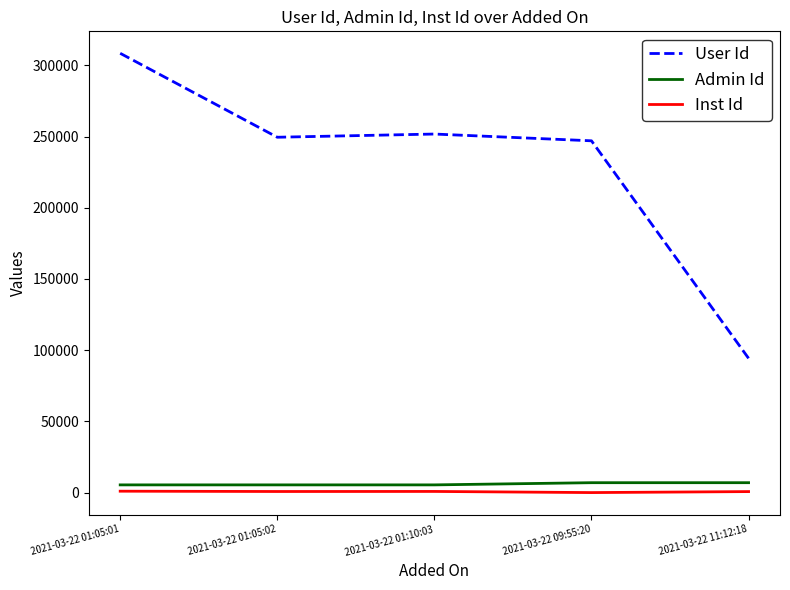

What is the sum of all Inst Id values?

3226